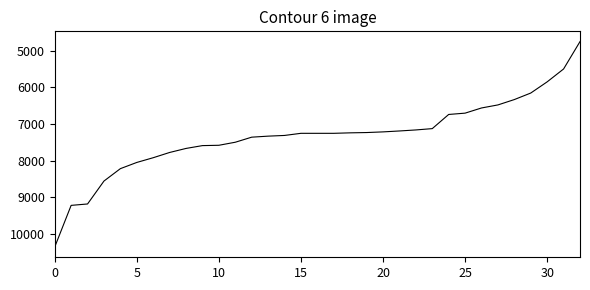

What is the smallest value displayed?

4755